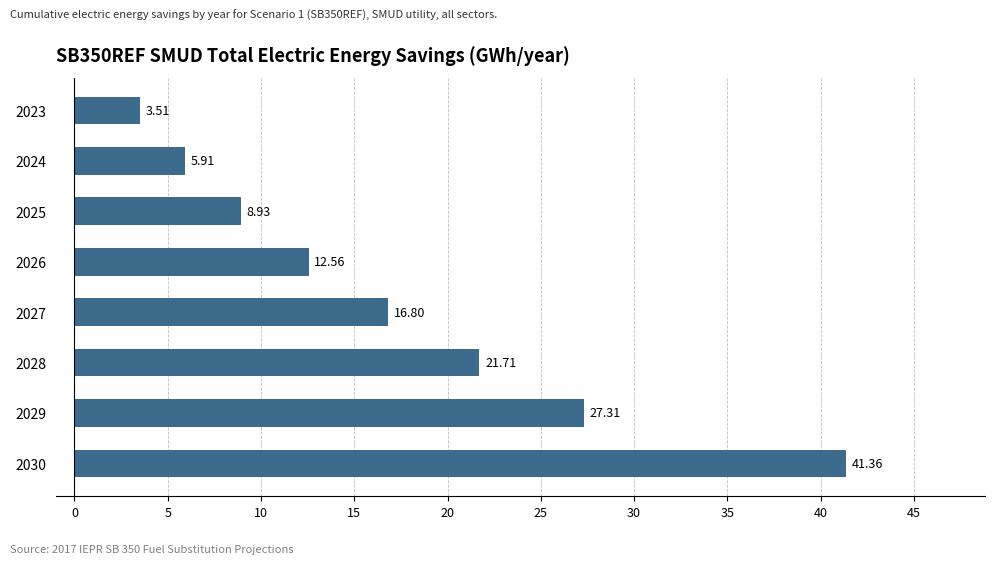

What is the difference between the maximum and minimum values?

37.8